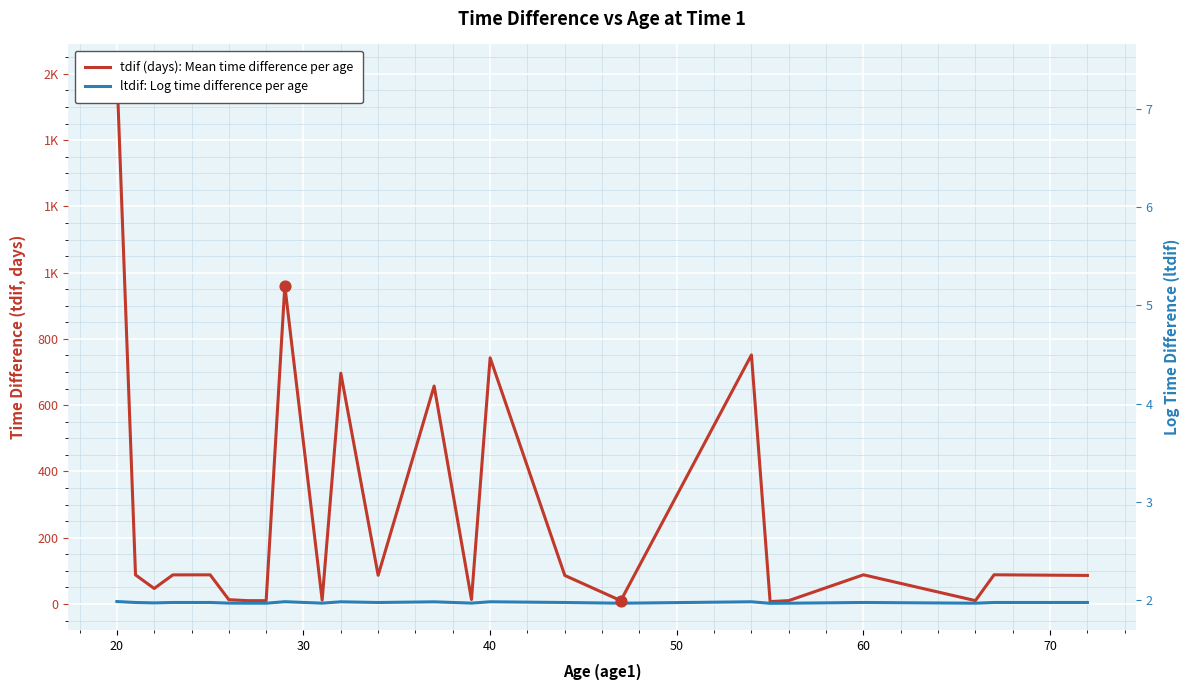

Which series contains the highest Y value?

tdif (days): Mean time difference per age